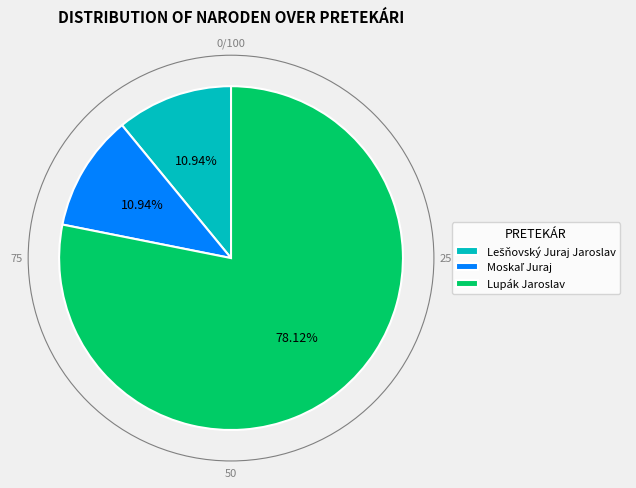

Which category has the biggest portion of the pie?

Lupák Jaroslav